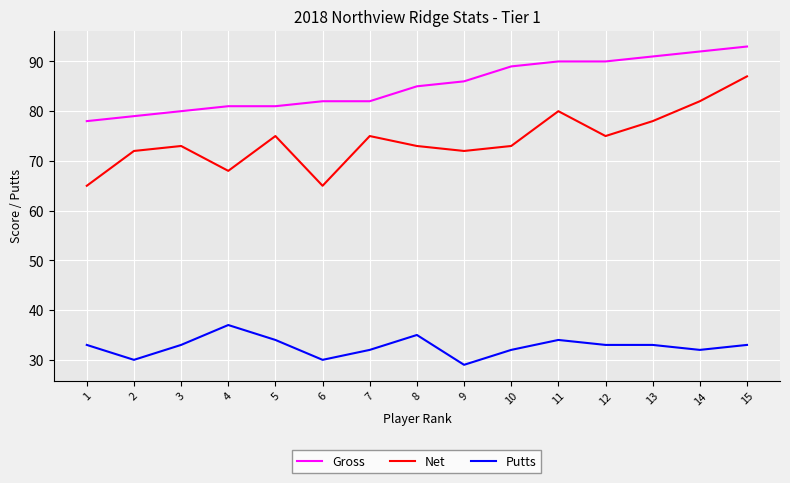

True or false: Putts and Gross cross at least once.

False